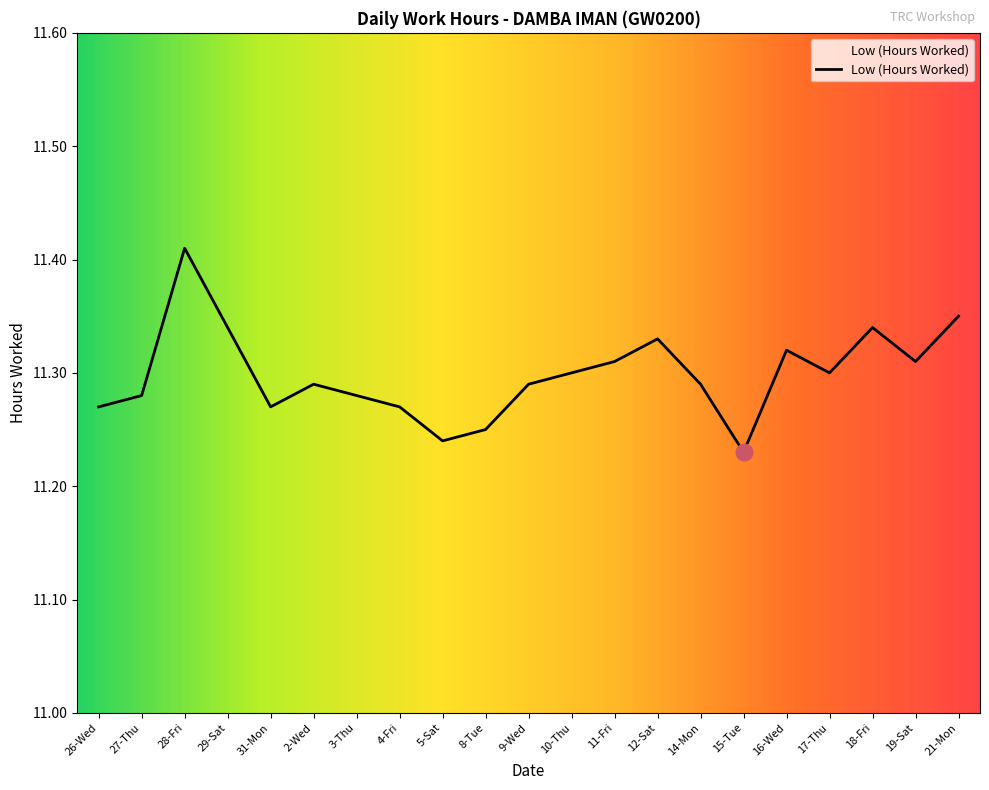

What position from the right is 21-Mon?

1